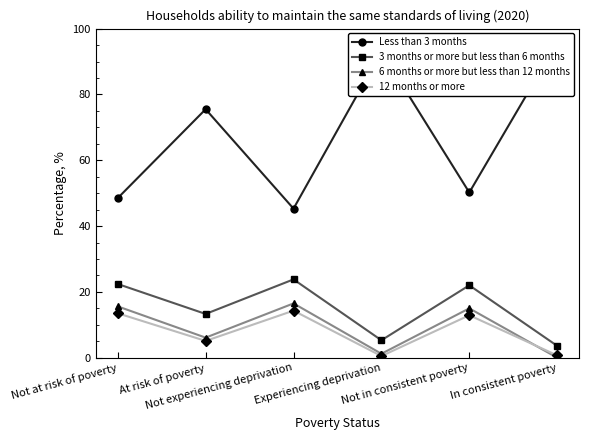

True or false: 6 months or more but less than 12 months and 3 months or more but less than 6 months intersect in this chart.

False